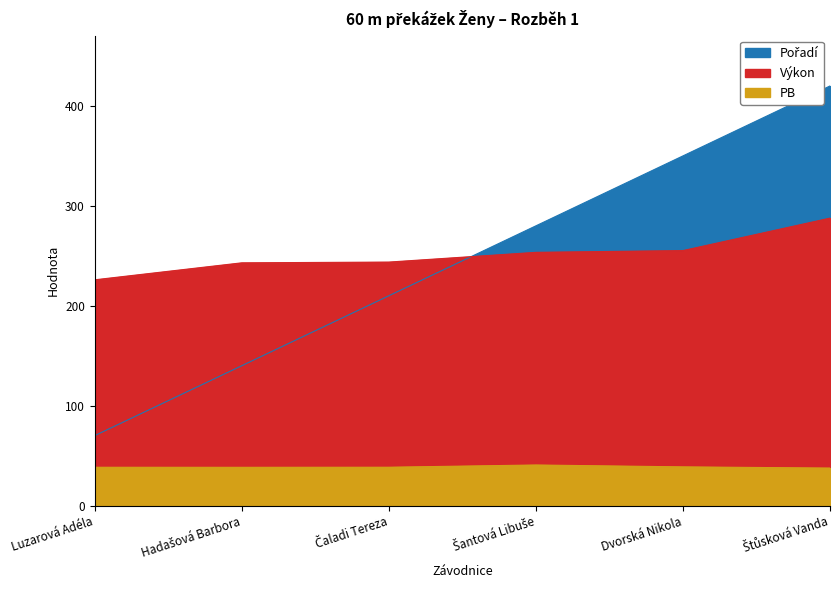

Does the chart have visible grid lines?

No